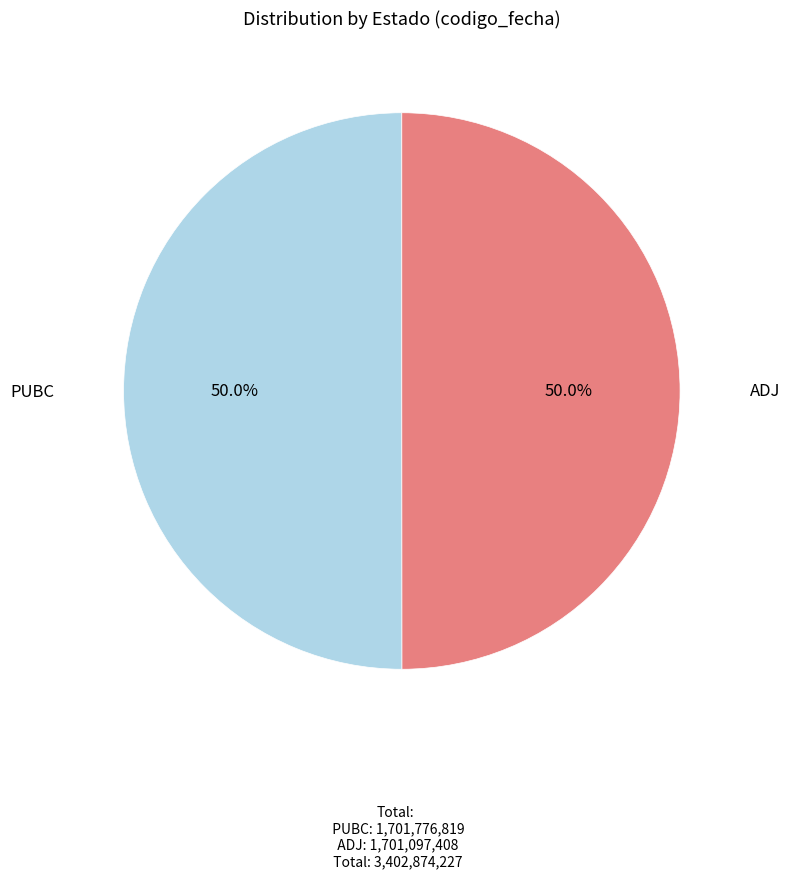

How many slices are in this pie chart?

2